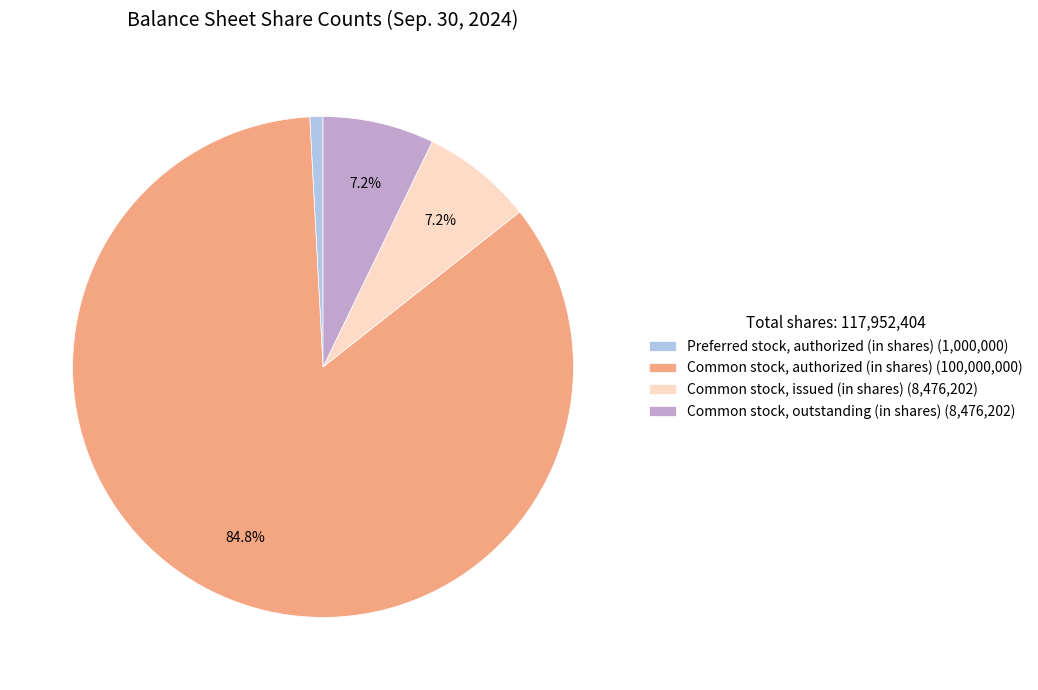

Which category has the biggest portion of the pie?

Common stock, authorized (in shares) (100,000,000)